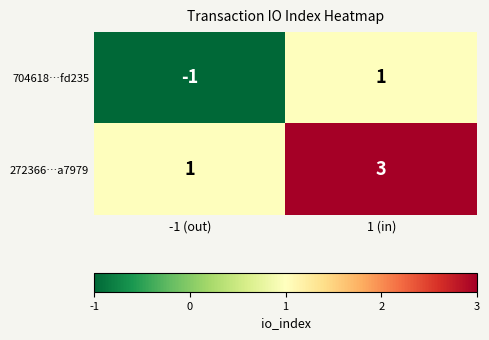

Reading left to right, transcribe all the data shown in this chart.

704618…fd235: -1 (out)=-1	1 (in)=1
272366…a7979: -1 (out)=1	1 (in)=3